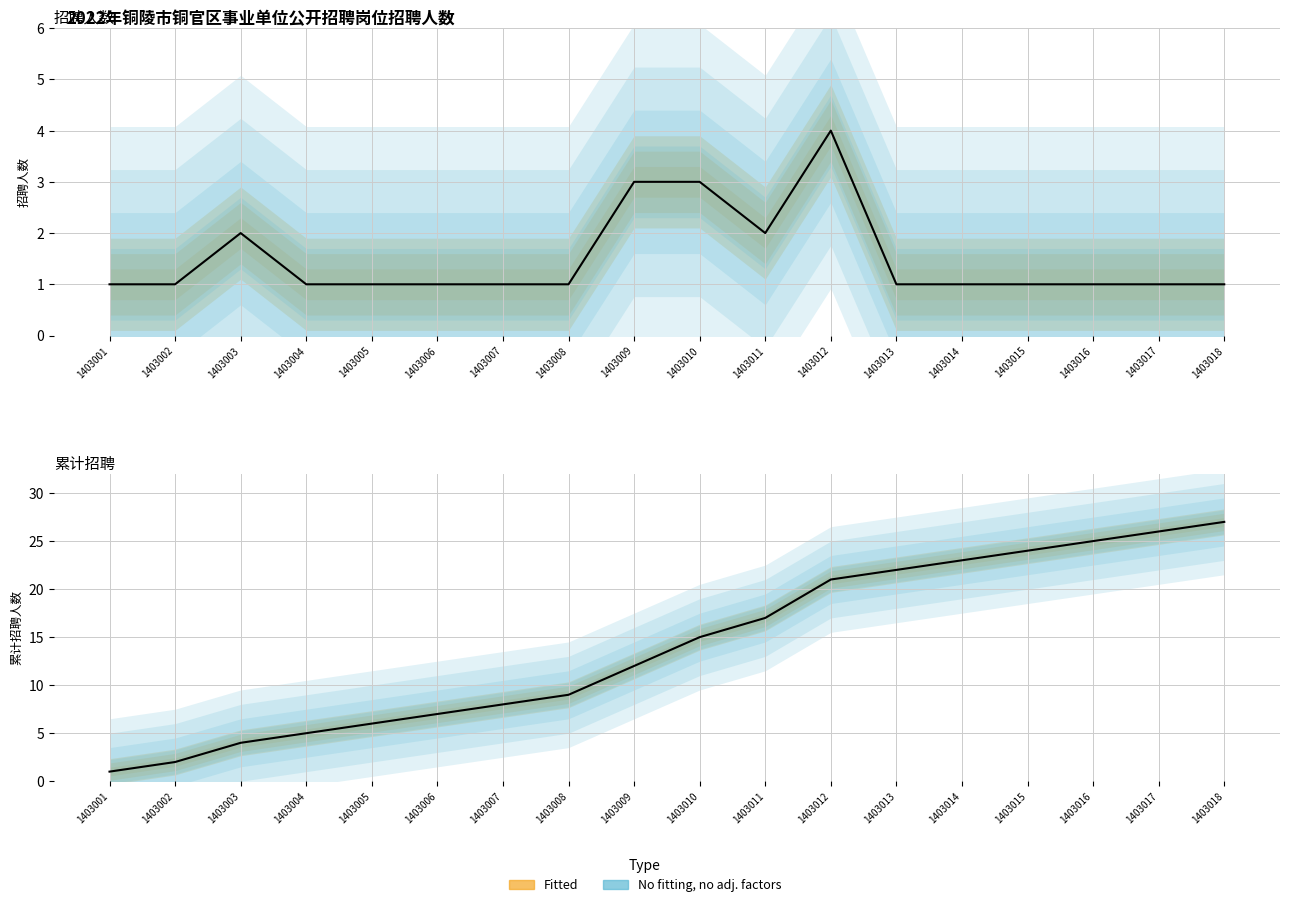

Where does the 累计招聘 series first go above 15?

1403011